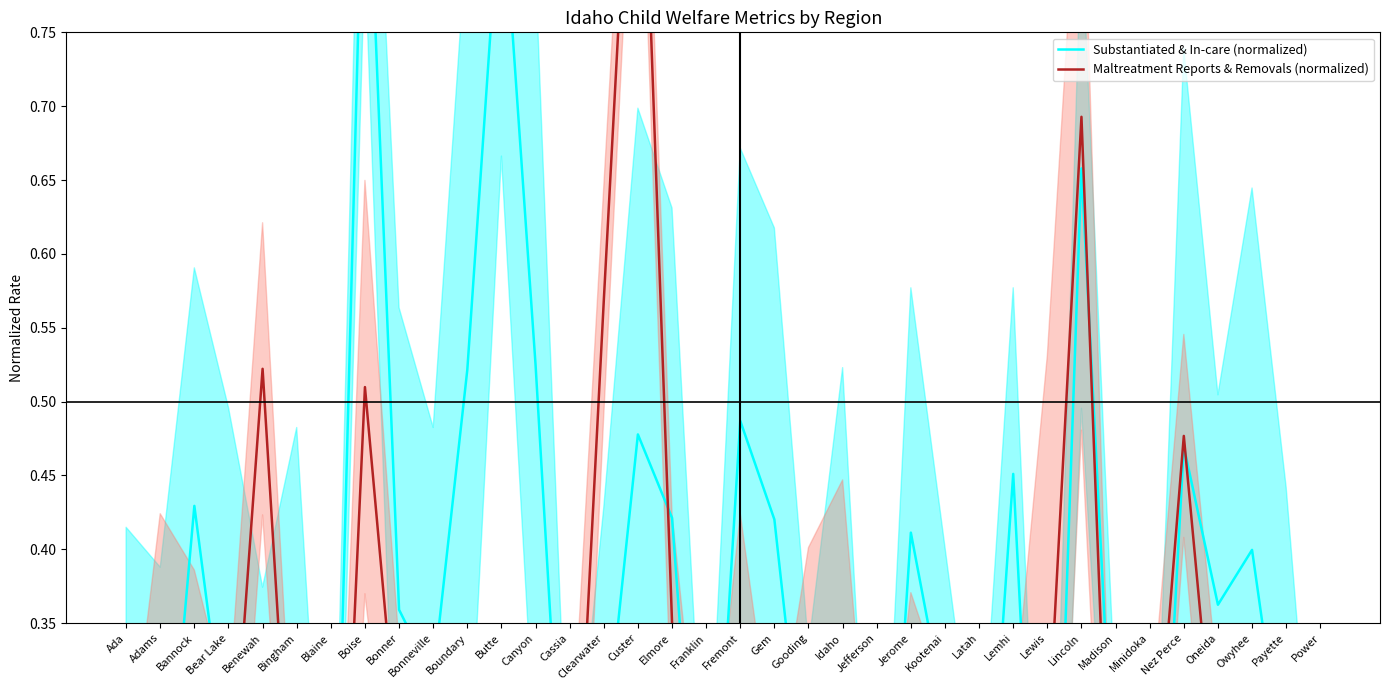

Rank the series at Power from lowest to highest value.

Substantiated & In-care (normalized), Maltreatment Reports & Removals (normalized)